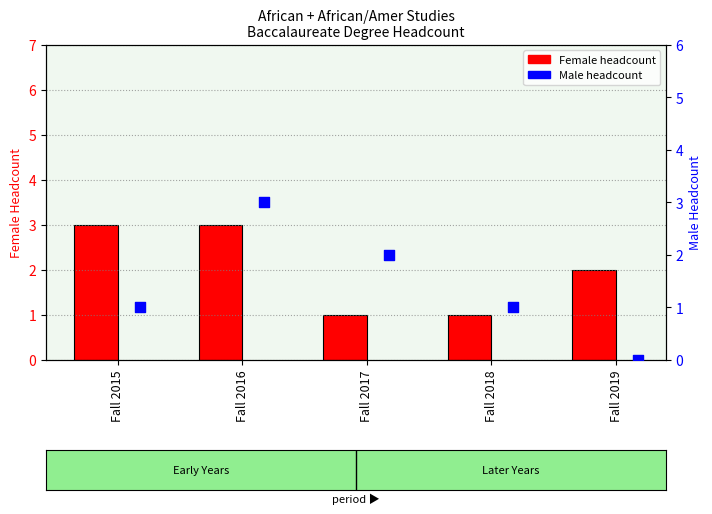

What are all the series names shown in the legend?

Female, Male